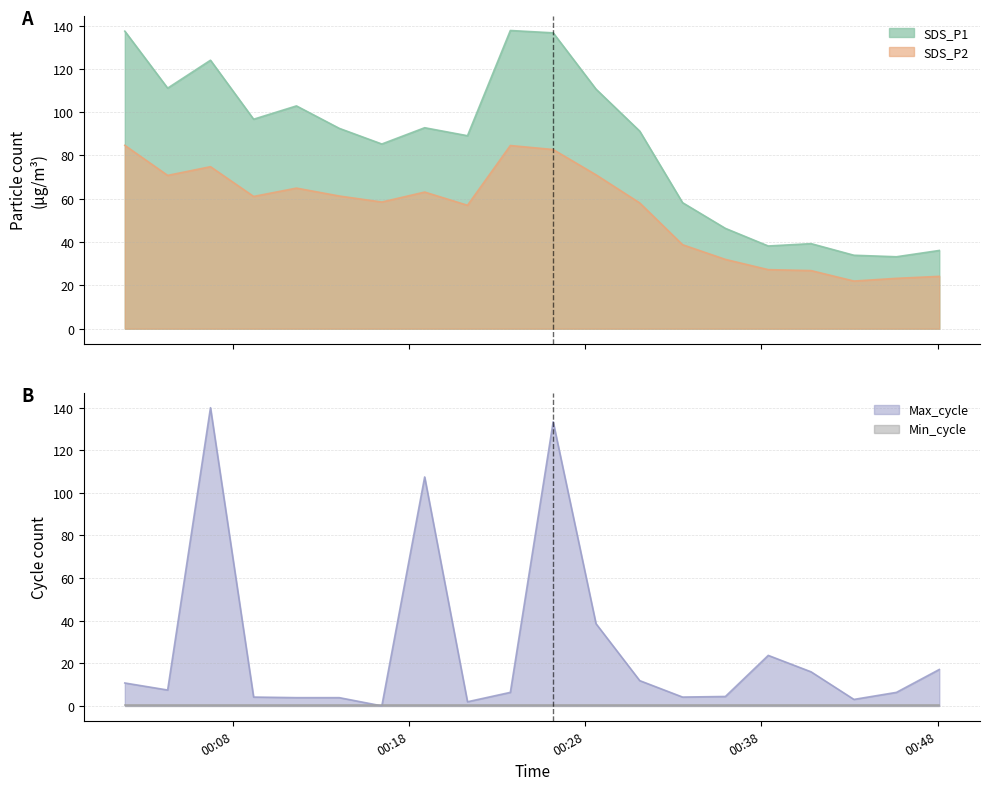

Is it true that Max_cycle equals 22.6 at 2022/03/16 00:48:06?

False